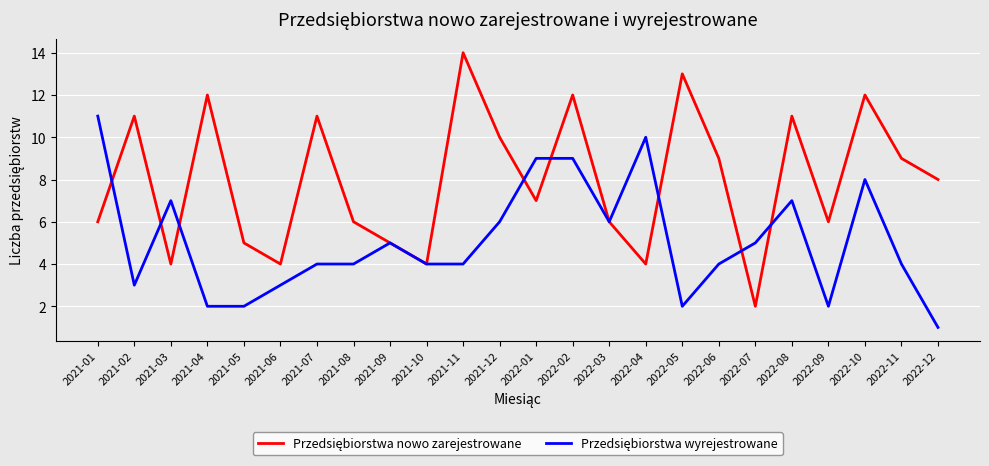

What position from the left is 2021-06?

6